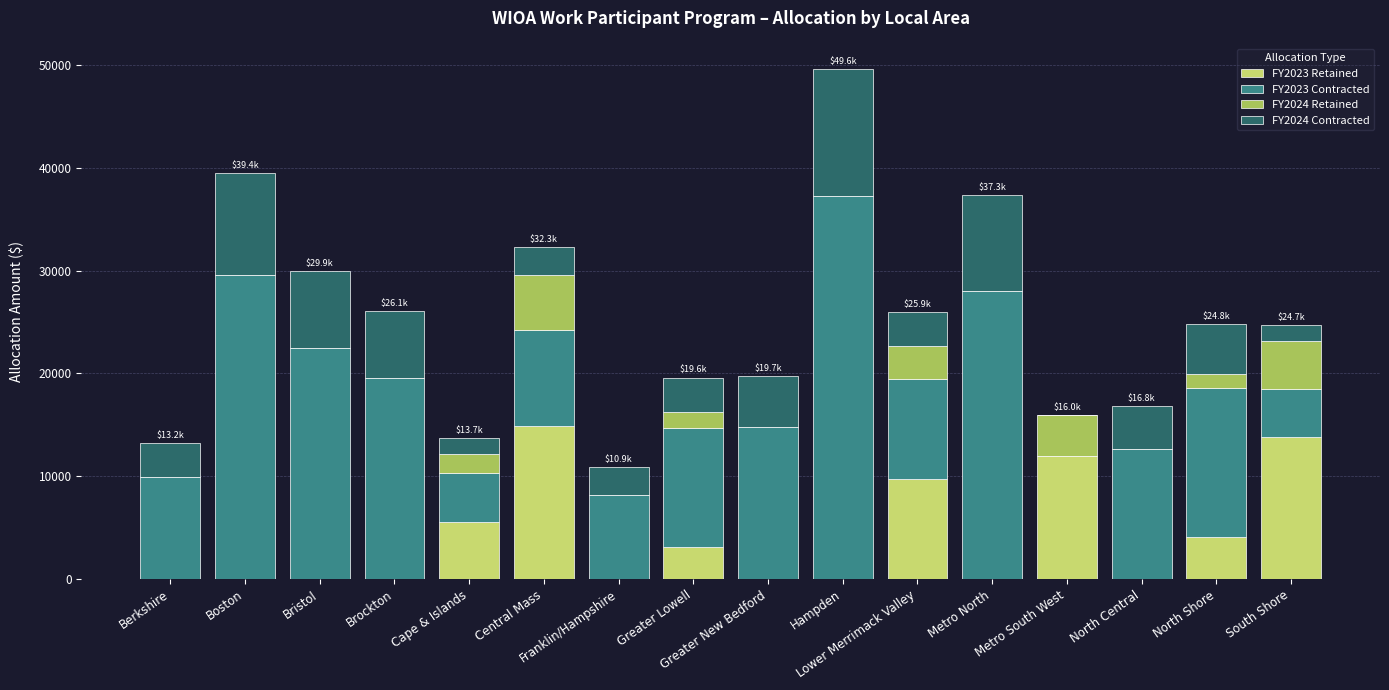

What is the sum of all FY2023 Retained values?

63182.2